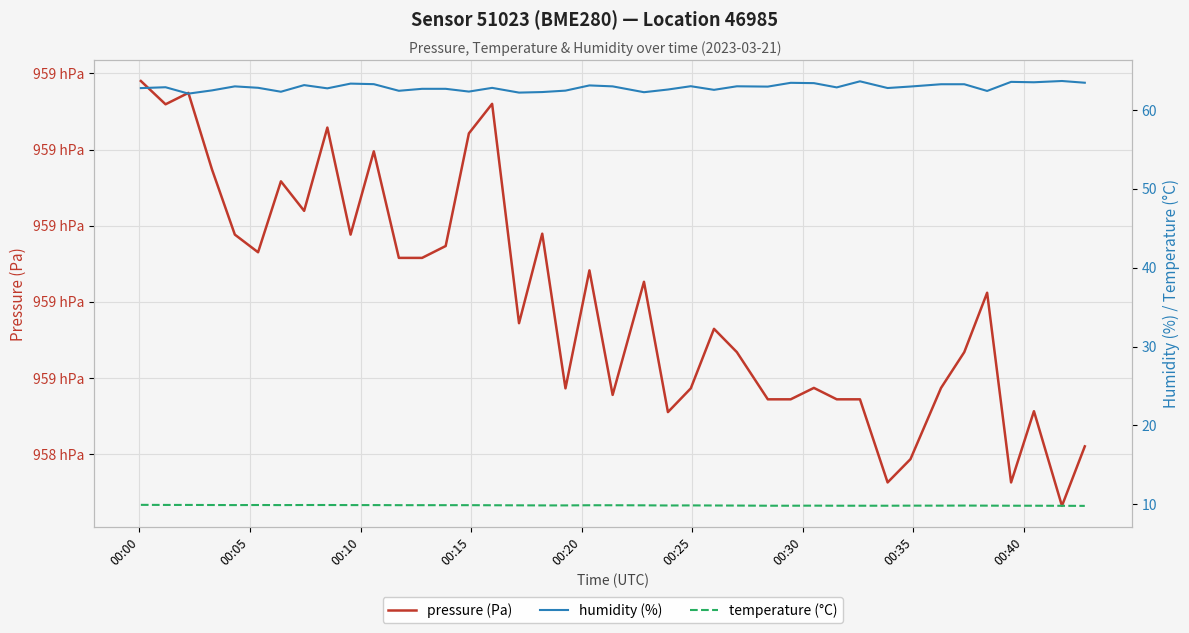

How many interior local peaks does the humidity (%) series have?

12